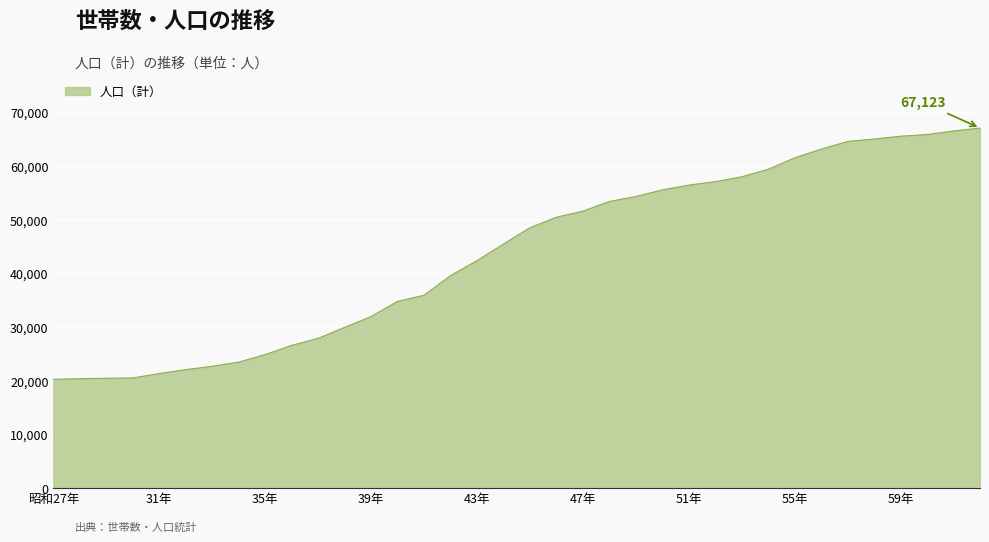

What is the minimum value shown in the chart?

20276